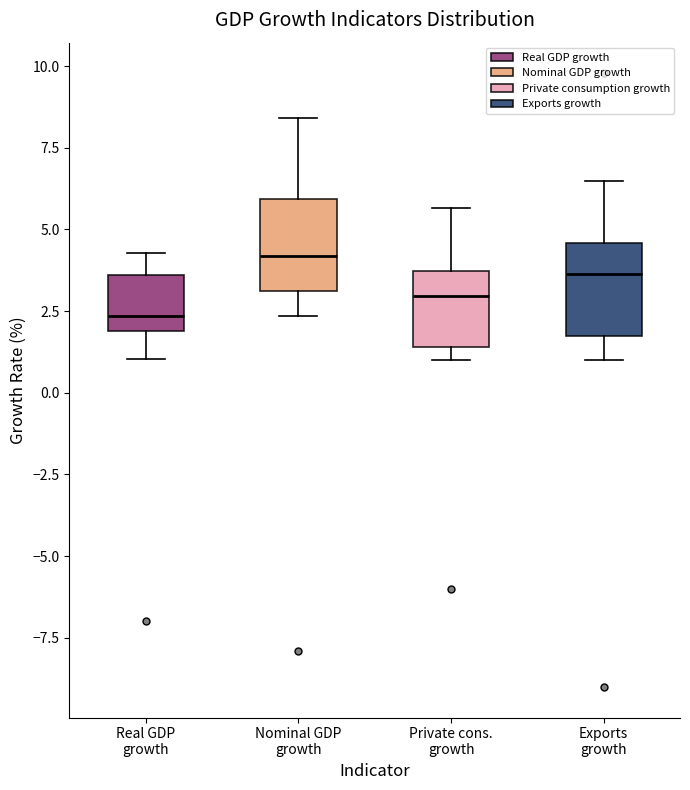

Where does the median line of the box for Private cons. growth sit on the y-axis? The values are not printed on the chart, so give them approximately, as read against the axis.

3.0